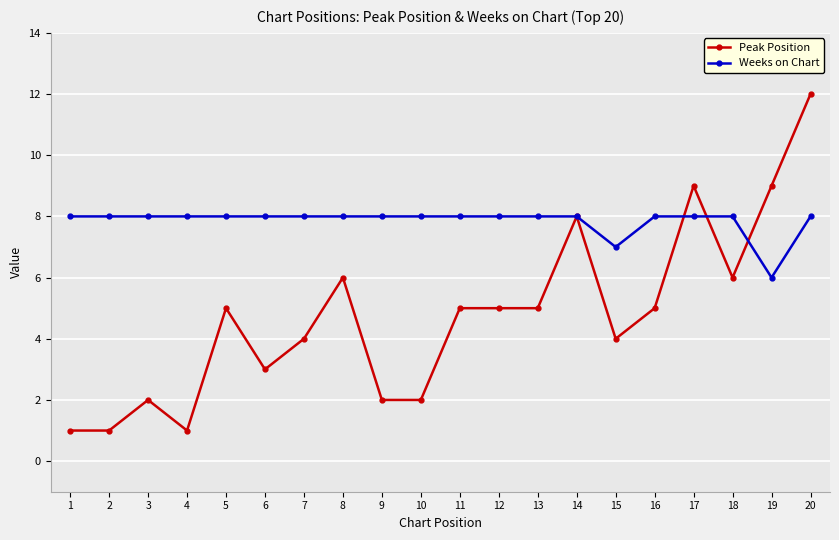

How many lines are shown in the chart?

2